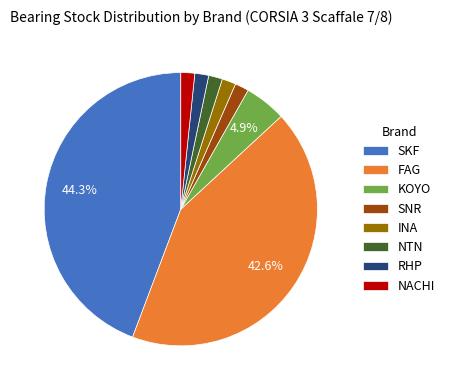

Is SNR the majority of the pie?

No